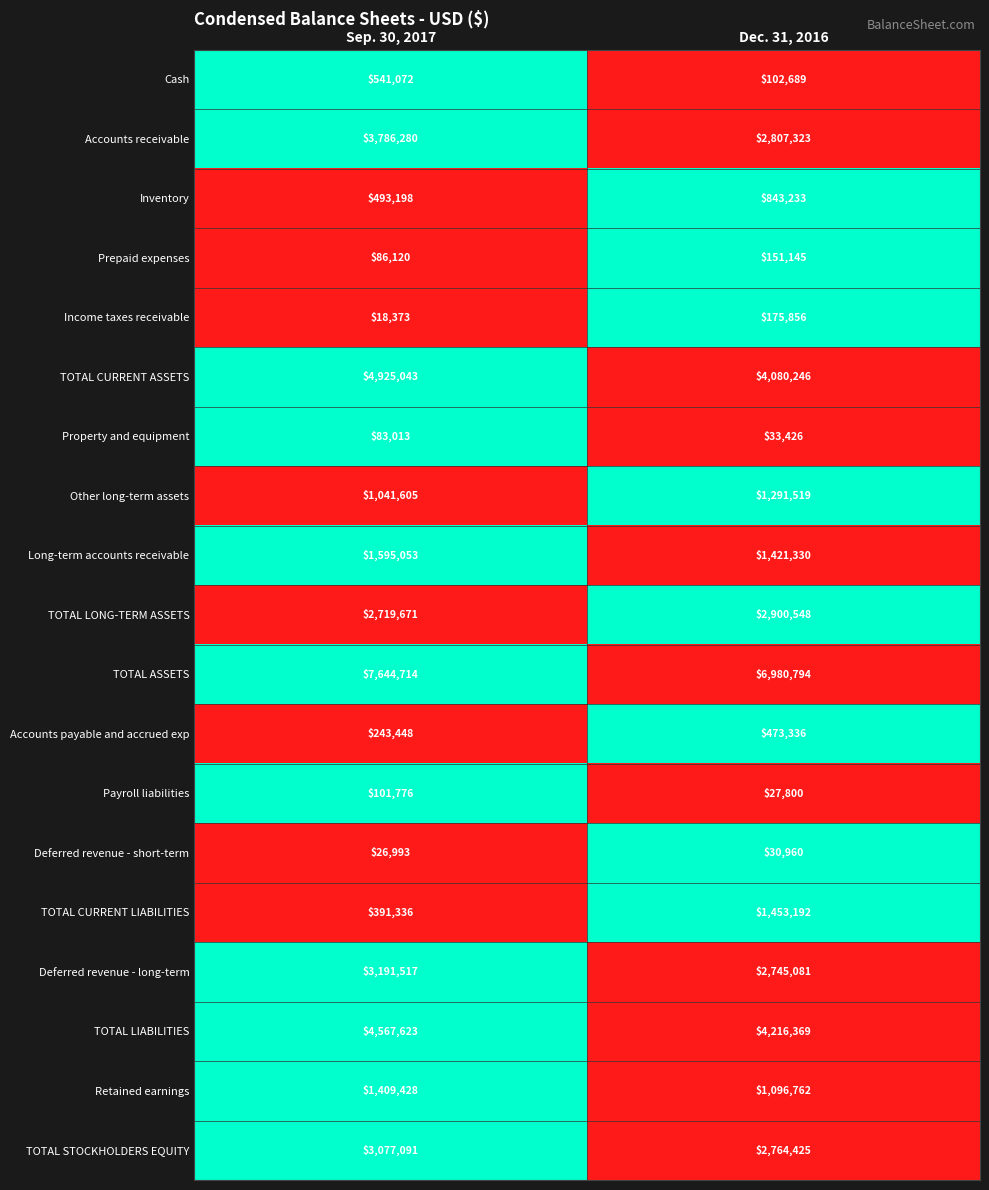

Which series has the largest range (max minus min)?

TOTAL CURRENT LIABILITIES